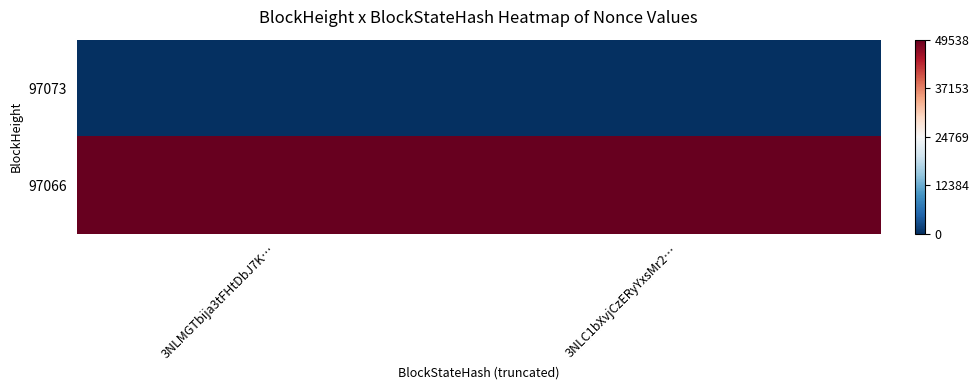

At which category does the chart reach its peak across all series?

3NLMGTbija3tFHtDbJ7K…